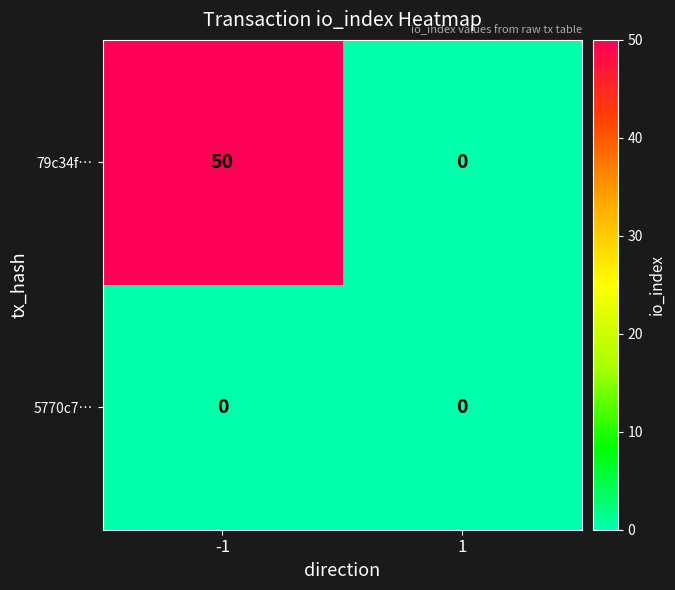

What is the difference between the highest and lowest values at -1?

50